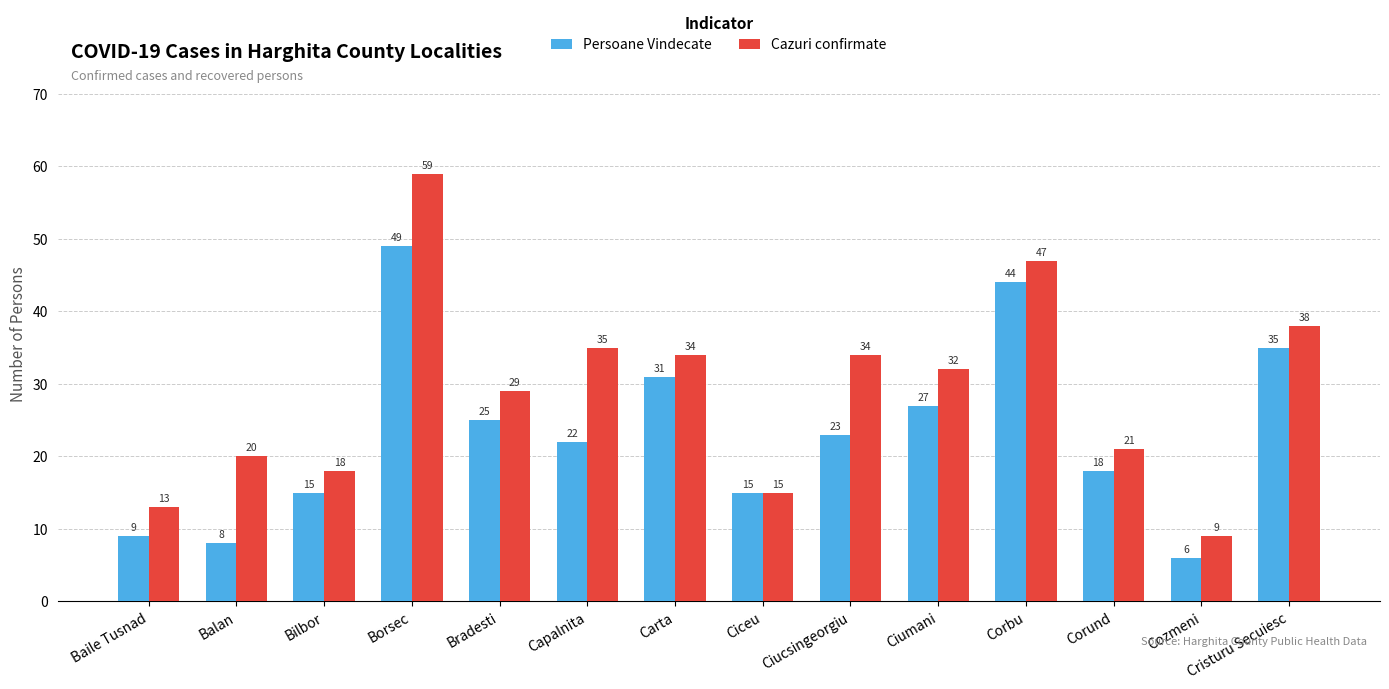

List the series in order of their peak value, lowest first.

Persoane Vindecate, Cazuri confirmate